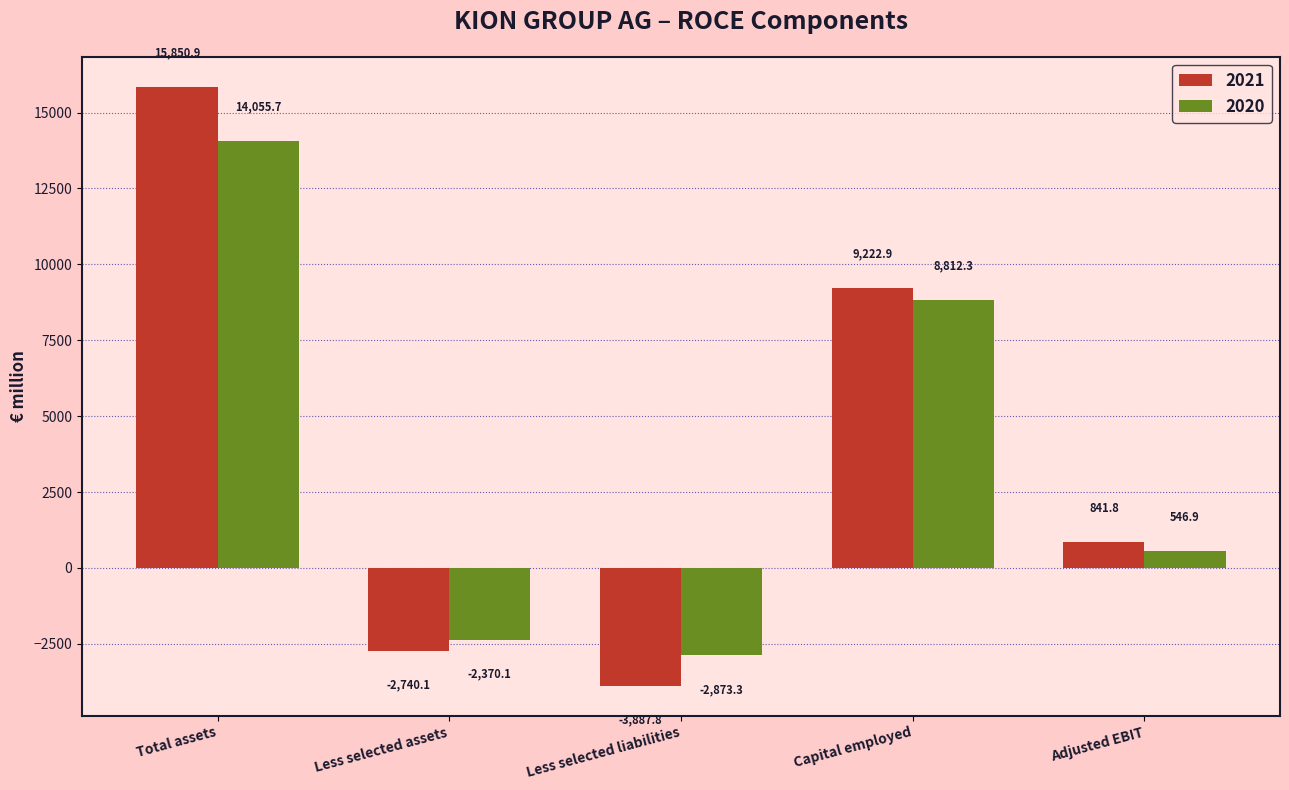

The 2021 series shows 841.8 at Adjusted EBIT. True or false?

True